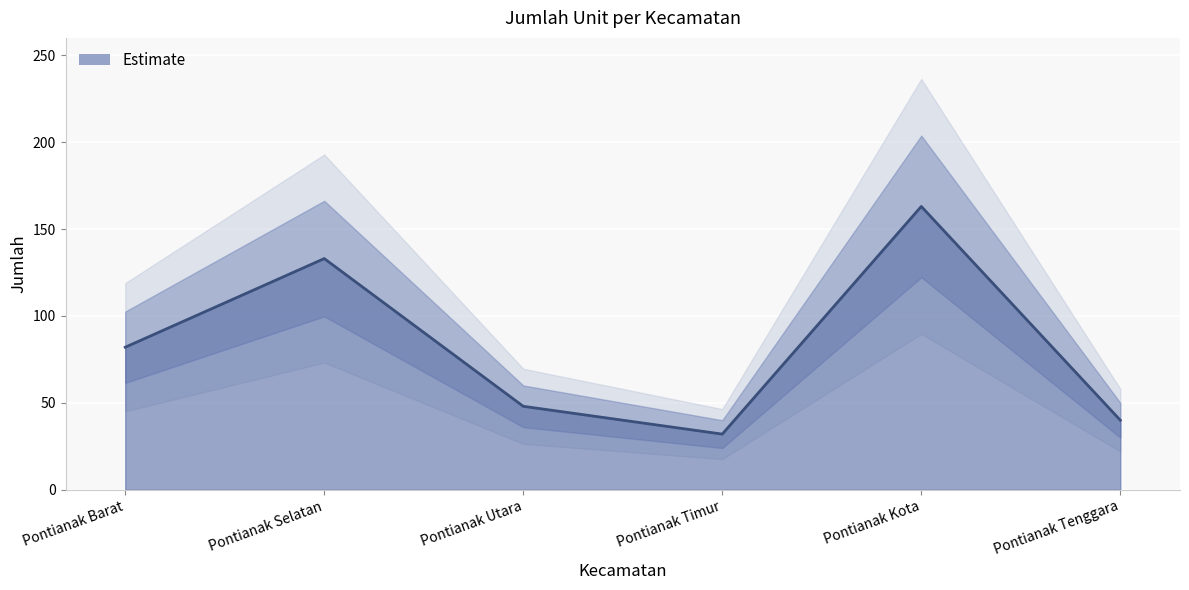

How many data points are less than 82?

3